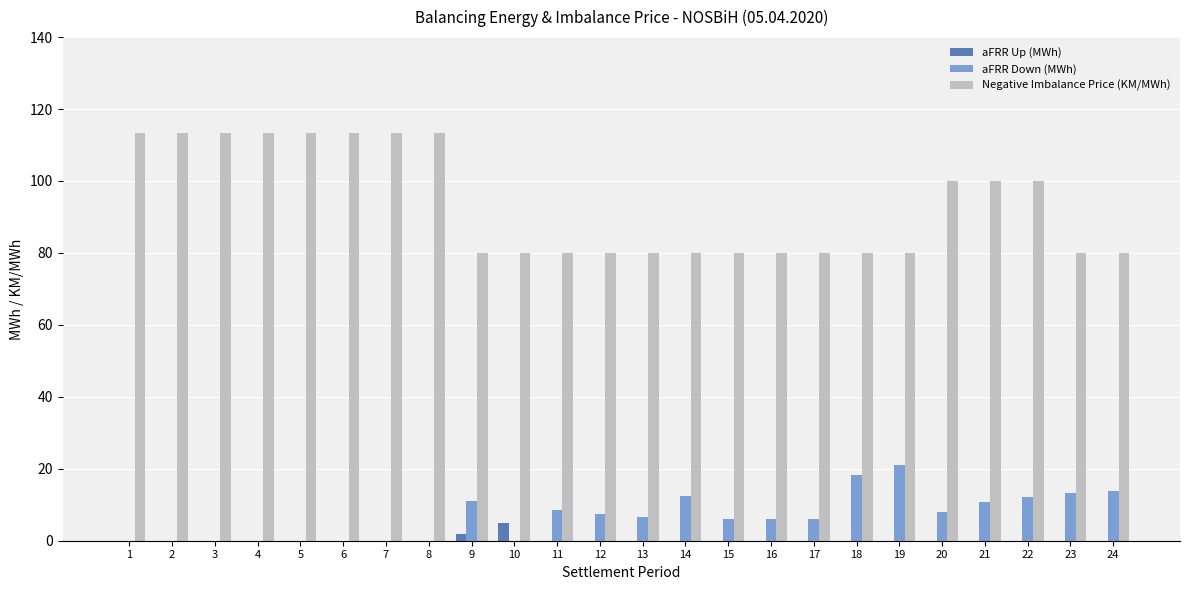

True or false: aFRR Up (MWh) has a value of 0.0 at 7.

True